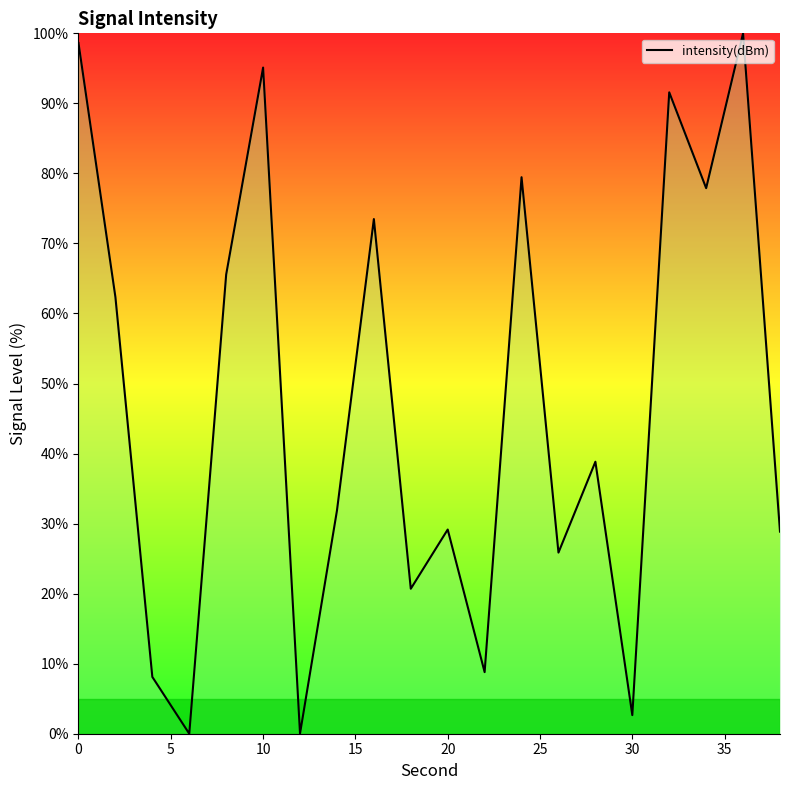

How many values are below 38?

10